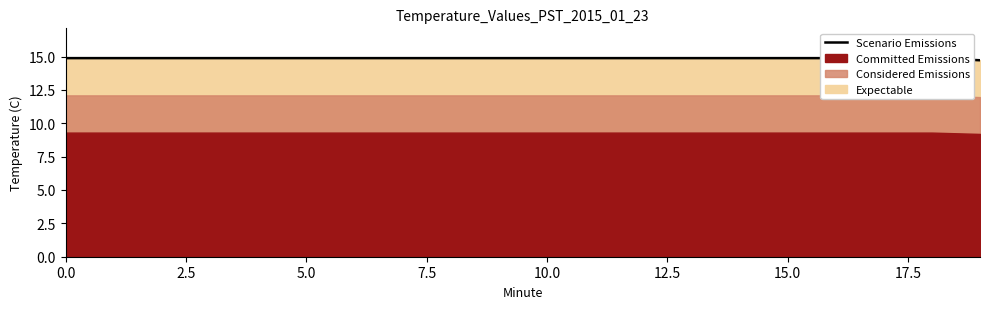

What is the smallest value displayed?

14.7